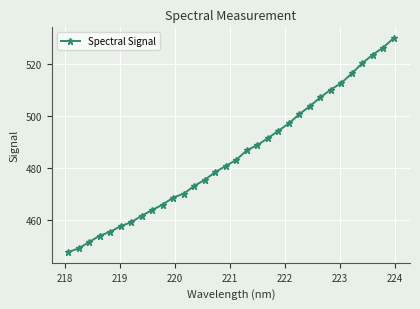

How many lines are shown in the chart?

1